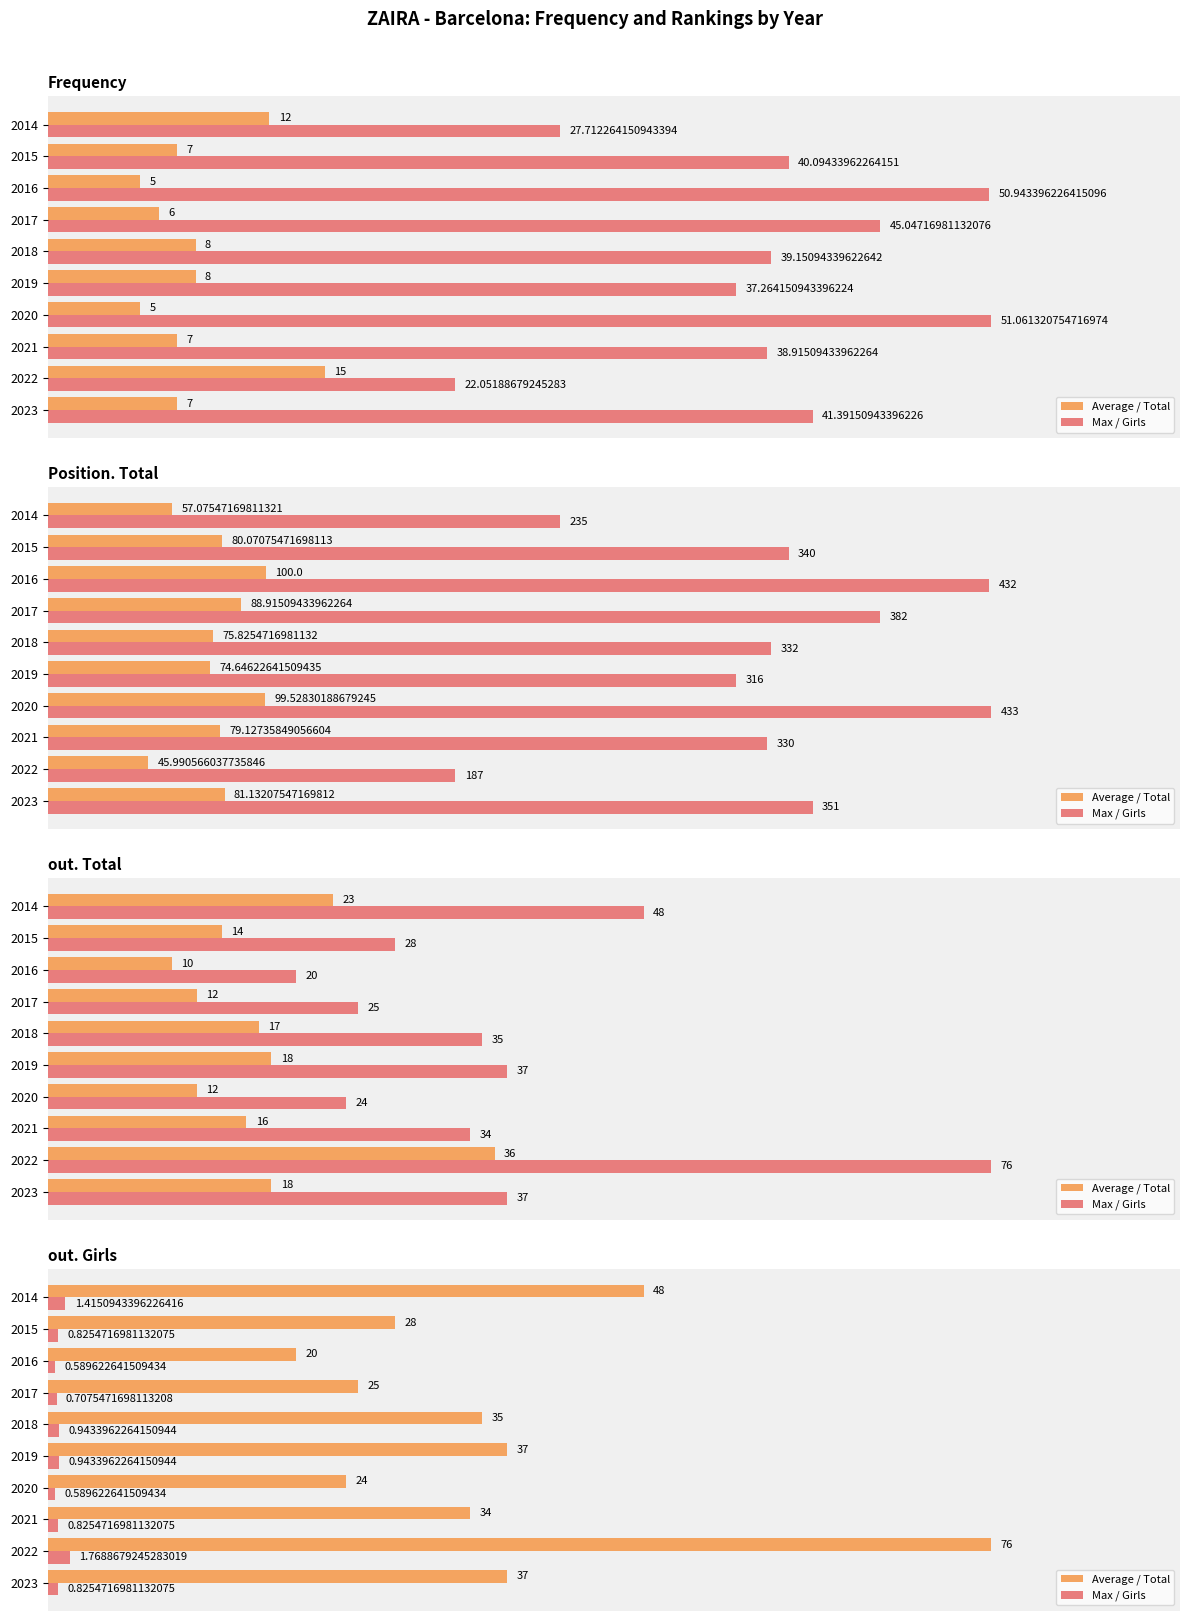

Count the number of categories in the chart.

10